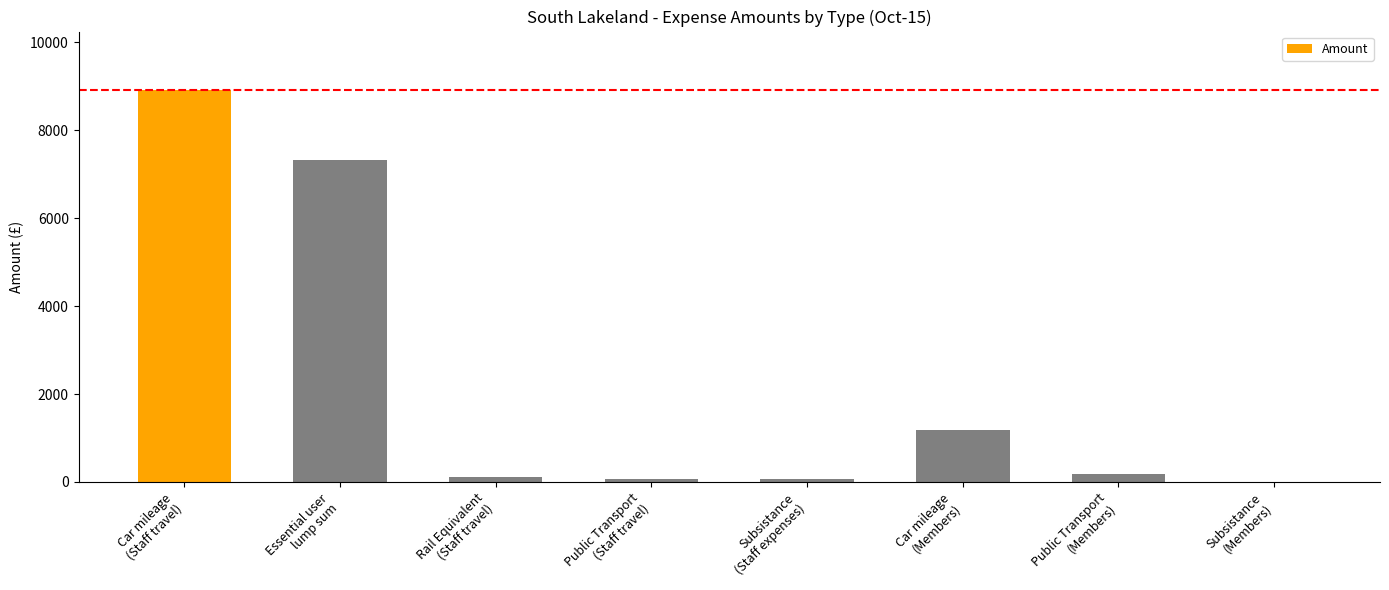

Are the bars grouped side by side (vs. stacked)?

No